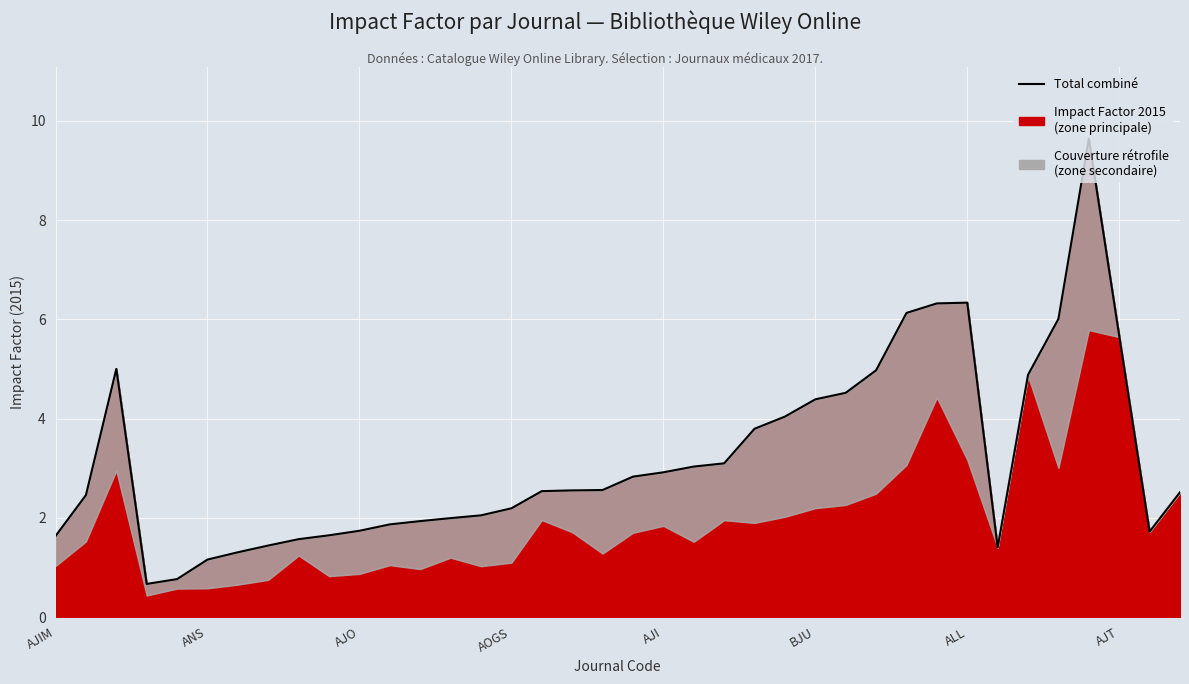

How many values are below 2?

14